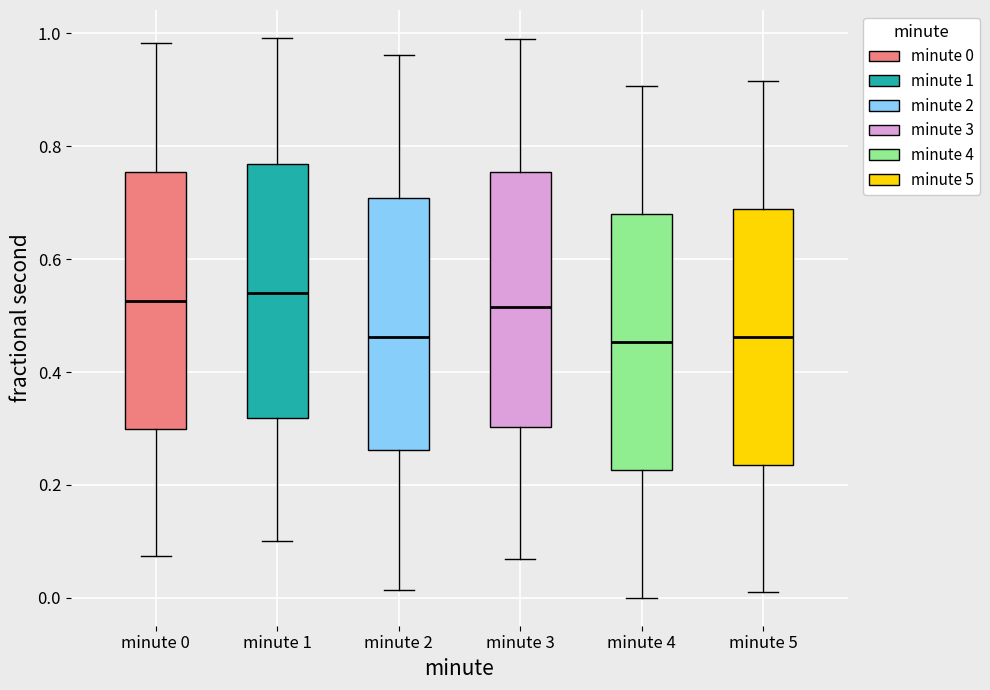

Where does the upper whisker of the box for minute 1 end on the y-axis? The values are not printed on the chart, so give them approximately, as read against the axis.

1.00